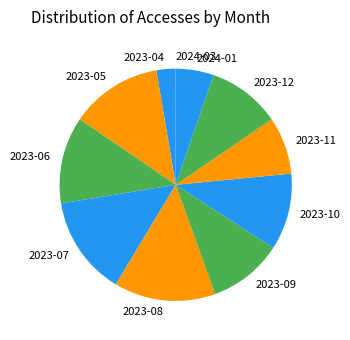

True or false: 2023-10 accounts for 11% of the total.

True